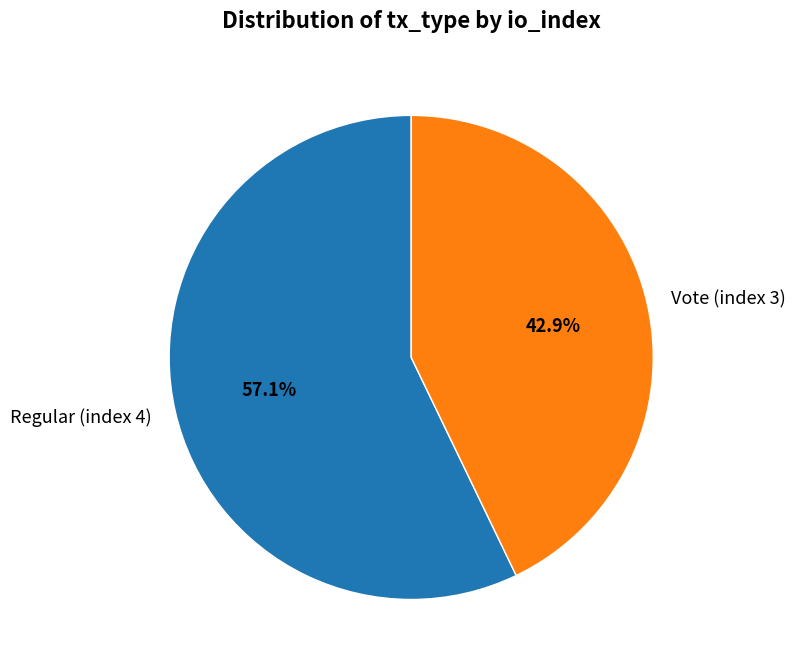

Which has a higher value, Vote (index 3) or Regular (index 4)?

Regular (index 4)